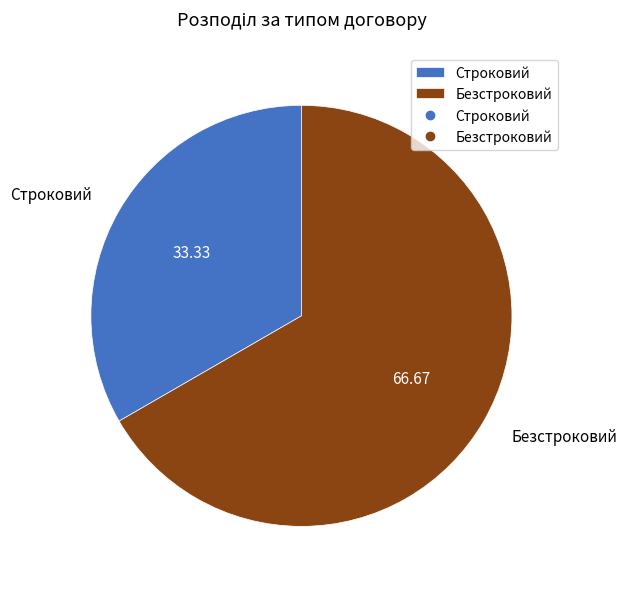

Does any single category account for the majority?

Yes